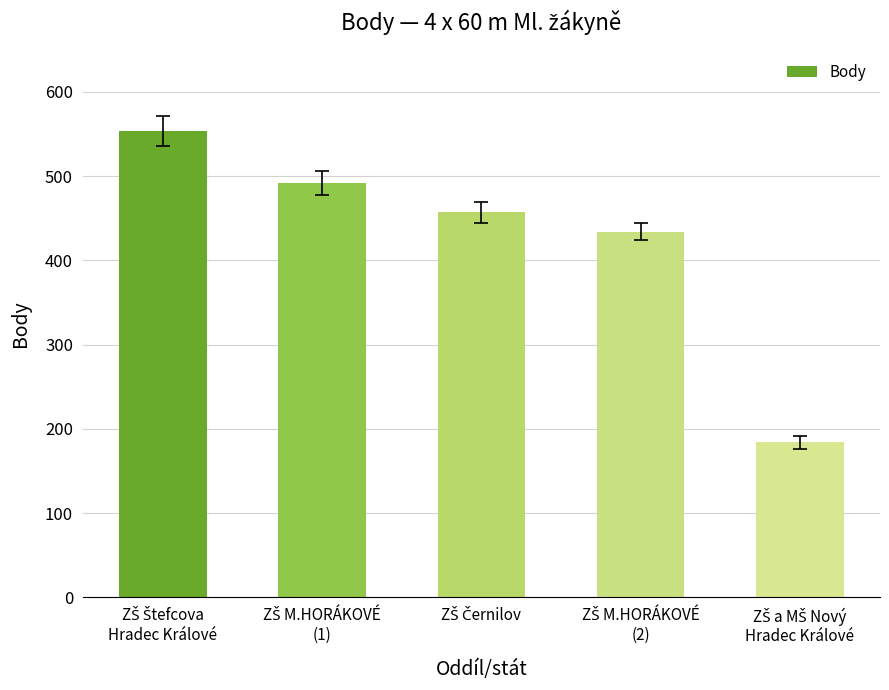

What is the value of the 2nd bar from the left?

492